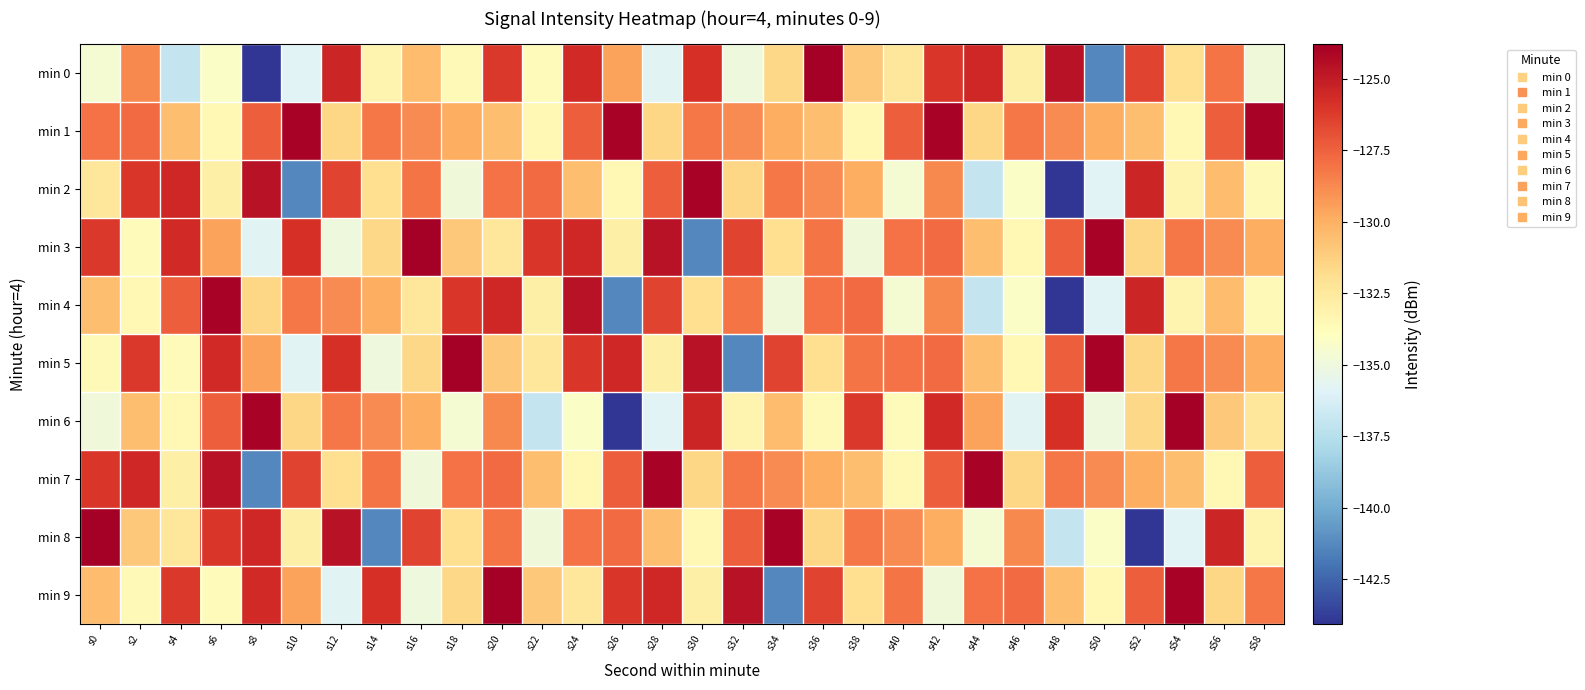

Which has a higher value, s0 or s20?

s20